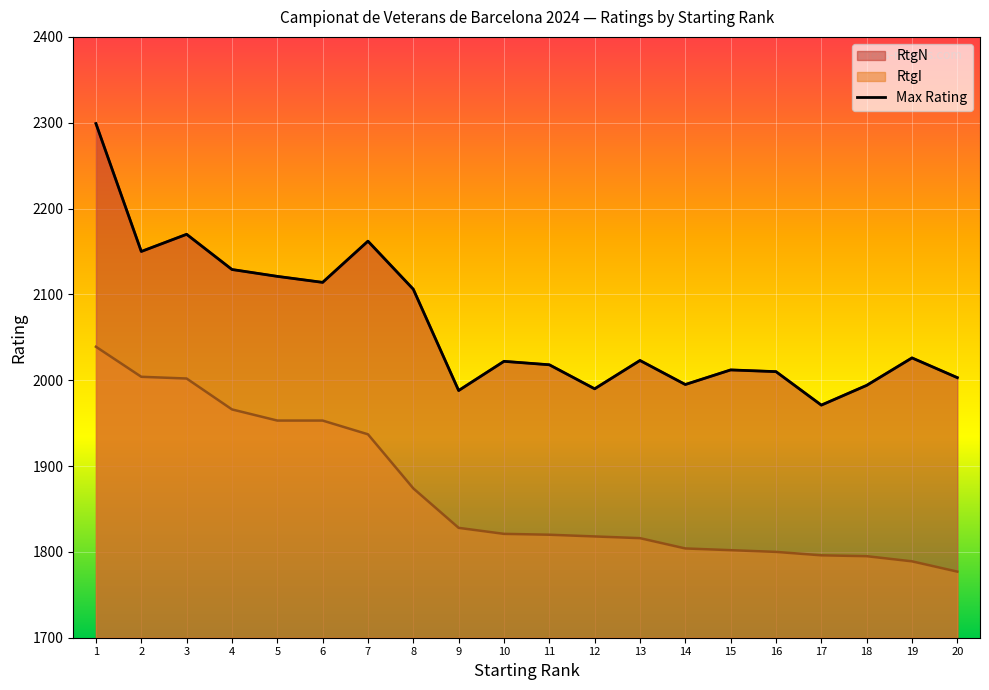

List the labels in order of value, smallest first.

17, 9, 12, 18, 14, 20, 16, 15, 11, 10, 13, 19, 8, 6, 5, 4, 2, 7, 3, 1